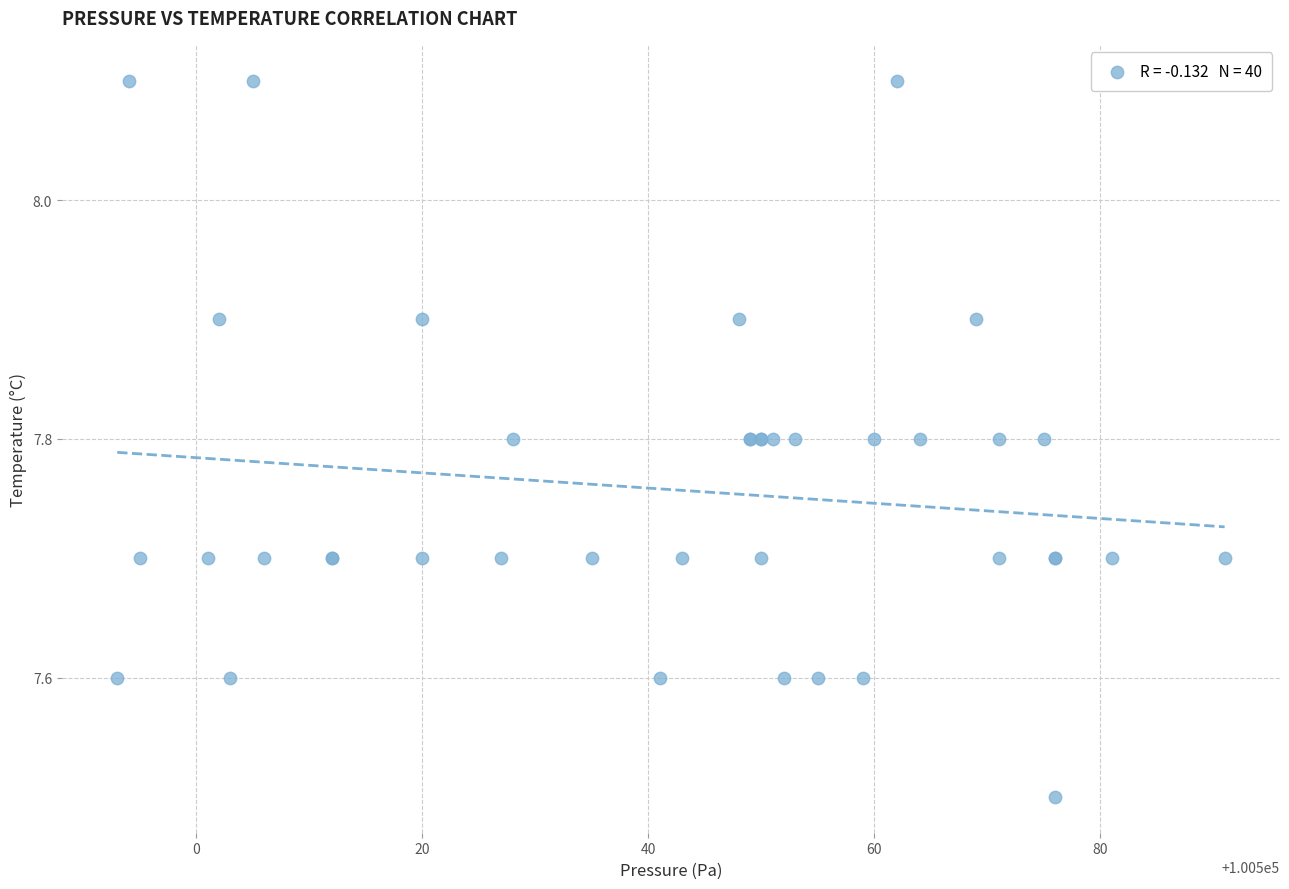

What Y value in the scatter plot is closest to 7?

7.5